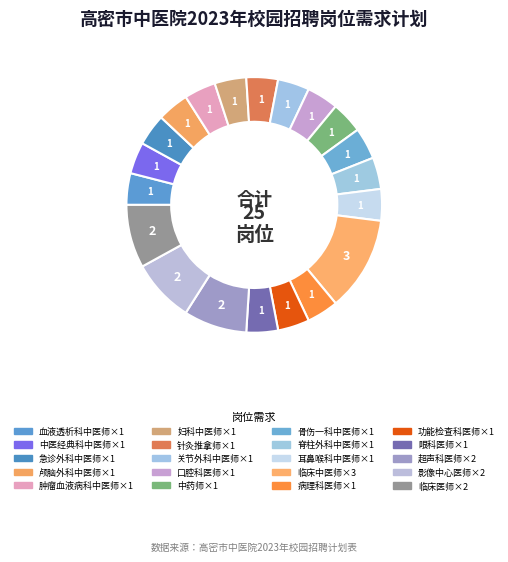

How many slices are in this pie chart?

20